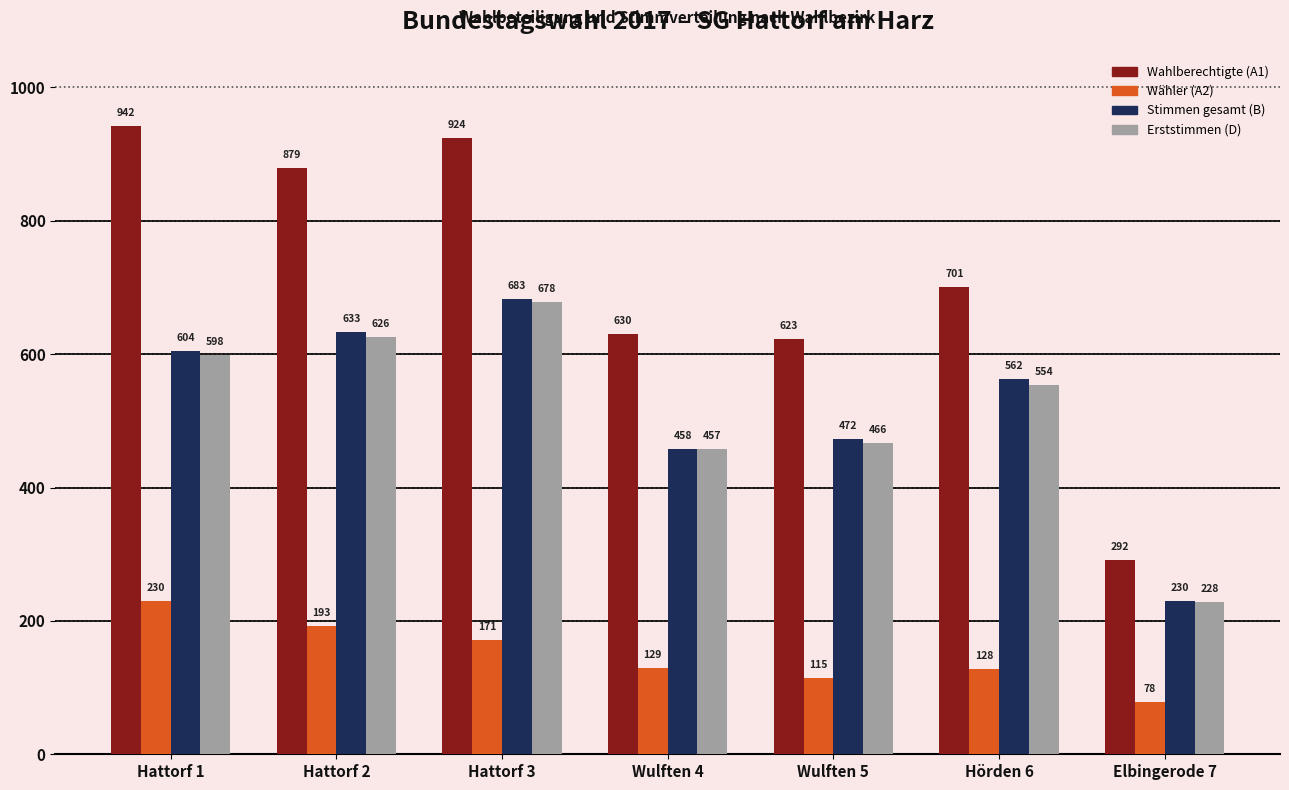

At which category is the sum across all series the highest?

Hattorf 3